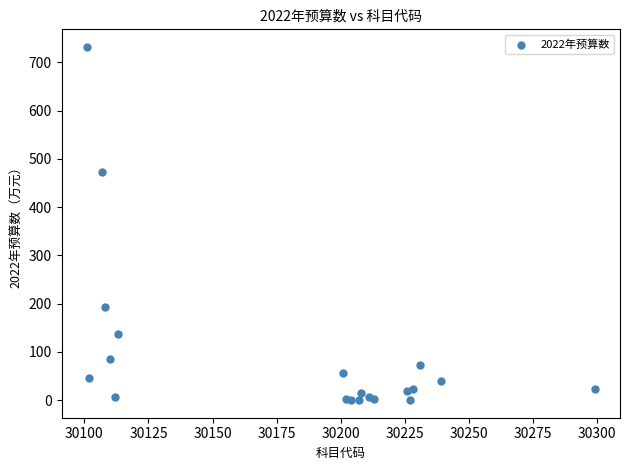

What Y value in the scatter plot is closest to 366?

471.9